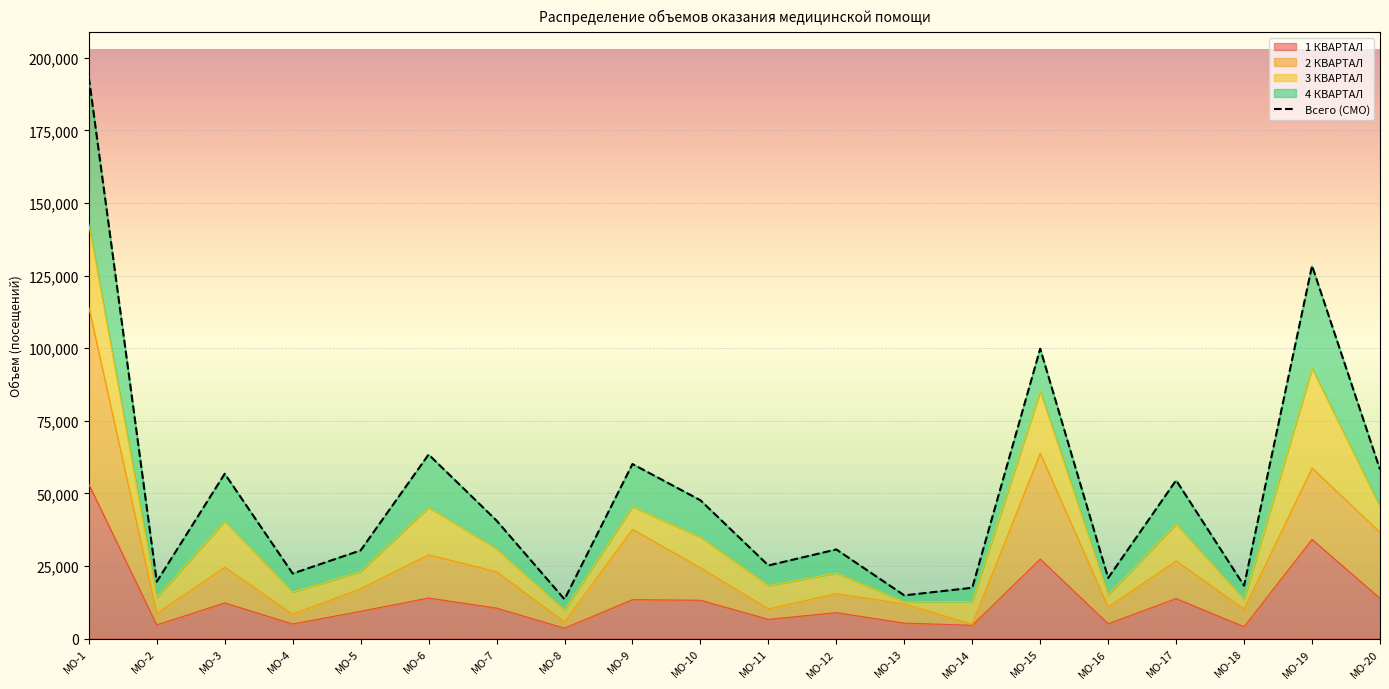

What is the value of the 1st point from the left?

193296